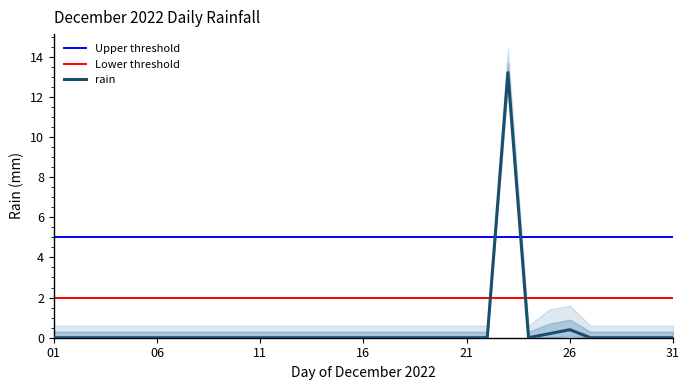

How many interior local peaks (higher than both neighbors) does the data have?

2